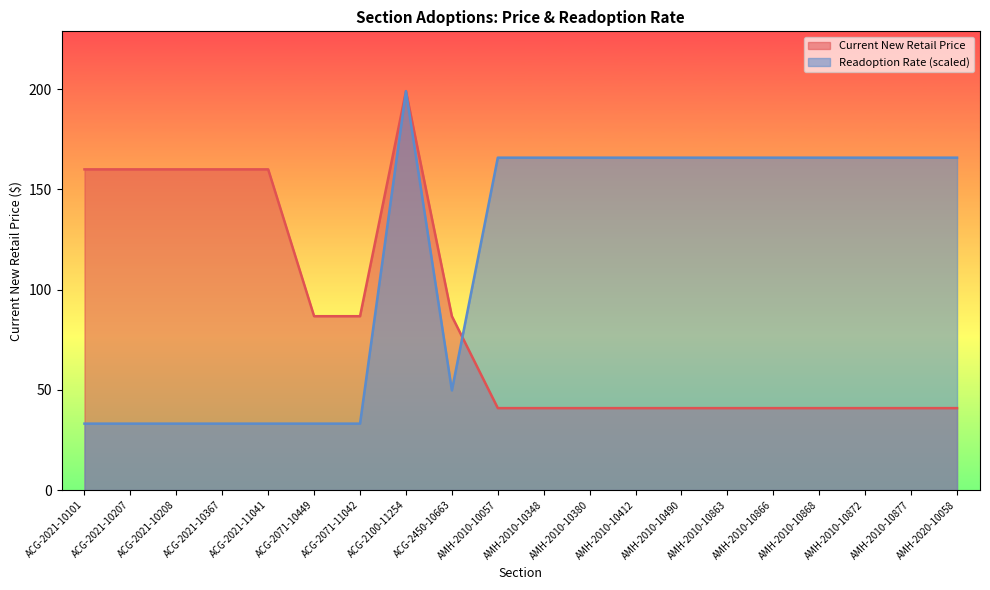

Reading left to right, transcribe all the data shown in this chart.

Current New Retail Price: ACG-2021-10101=160.0	ACG-2021-10207=160.0	ACG-2021-10208=160.0	ACG-2021-10367=160.0	ACG-2021-11041=160.0	ACG-2071-10449=86.8	ACG-2071-11042=86.8	ACG-2100-11254=199.0	ACG-2450-10663=86.8	AMH-2010-10057=40.9	AMH-2010-10348=40.9	AMH-2010-10380=40.9	AMH-2010-10412=40.9	AMH-2010-10490=40.9	AMH-2010-10863=40.9	AMH-2010-10866=40.9	AMH-2010-10868=40.9	AMH-2010-10872=40.9	AMH-2010-10877=40.9	AMH-2020-10058=40.9
Readoption Rate: ACG-2021-10101=33.2	ACG-2021-10207=33.2	ACG-2021-10208=33.2	ACG-2021-10367=33.2	ACG-2021-11041=33.2	ACG-2071-10449=33.2	ACG-2071-11042=33.2	ACG-2100-11254=199.0	ACG-2450-10663=49.8	AMH-2010-10057=165.8	AMH-2010-10348=165.8	AMH-2010-10380=165.8	AMH-2010-10412=165.8	AMH-2010-10490=165.8	AMH-2010-10863=165.8	AMH-2010-10866=165.8	AMH-2010-10868=165.8	AMH-2010-10872=165.8	AMH-2010-10877=165.8	AMH-2020-10058=165.8